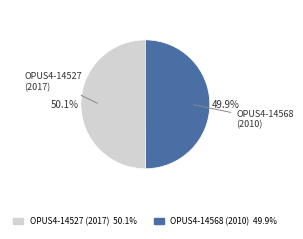

Is it true that OPUS4-14527 (2017) is 50% of the pie?

True